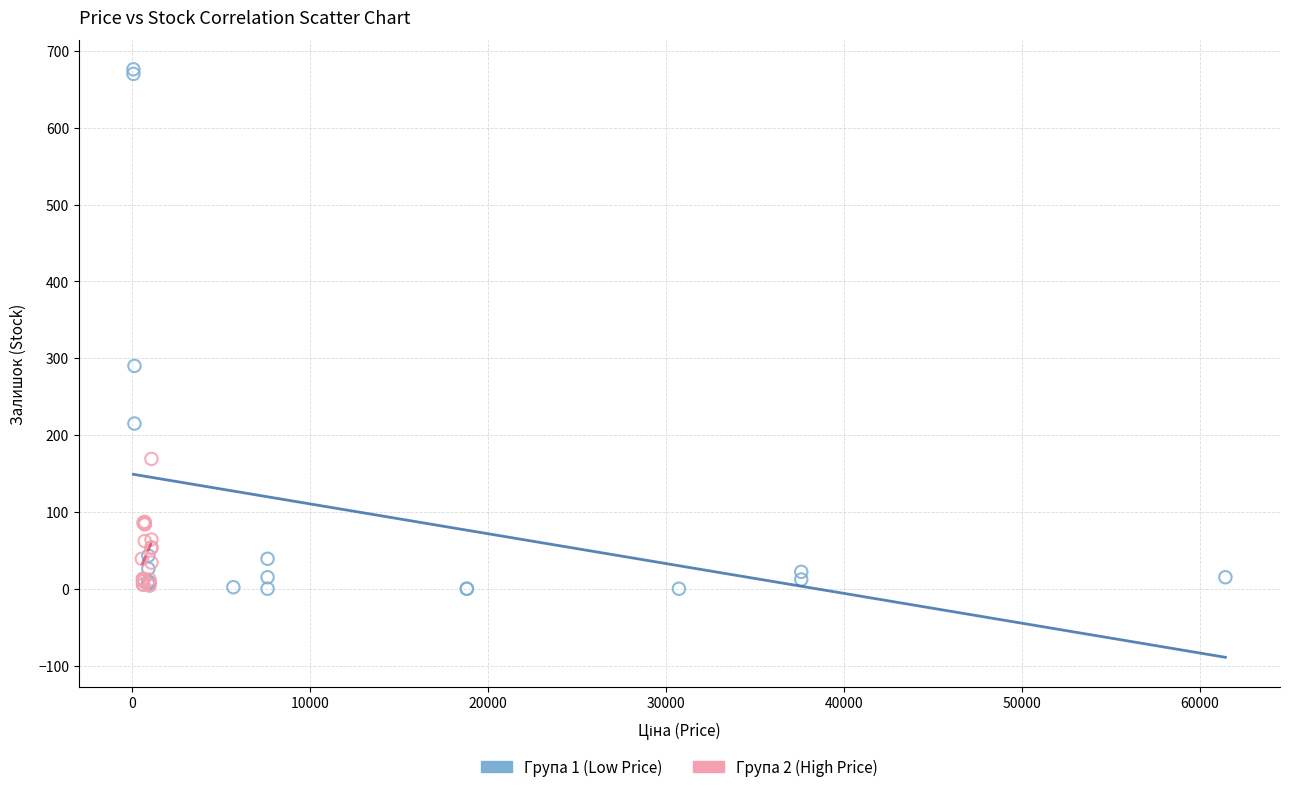

Which series contains the highest Y value?

Група 1 (Low Price)